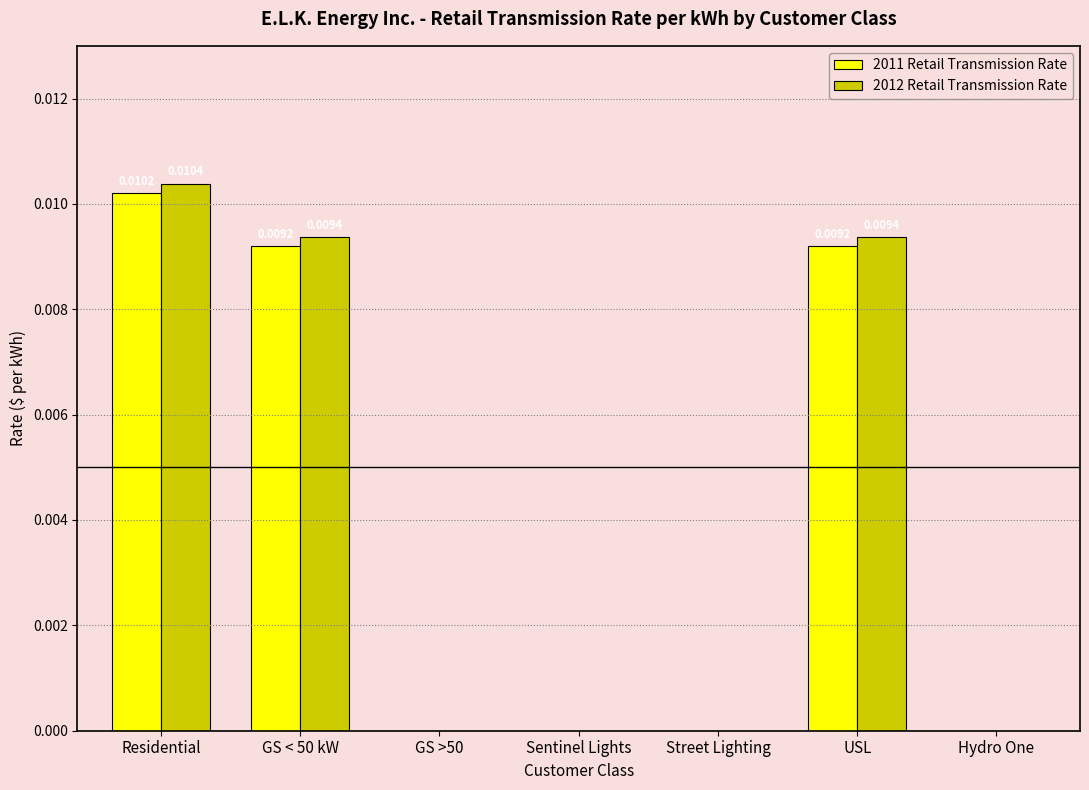

Which category has the highest value in the 2012 Retail Transmission Rate series?

Residential